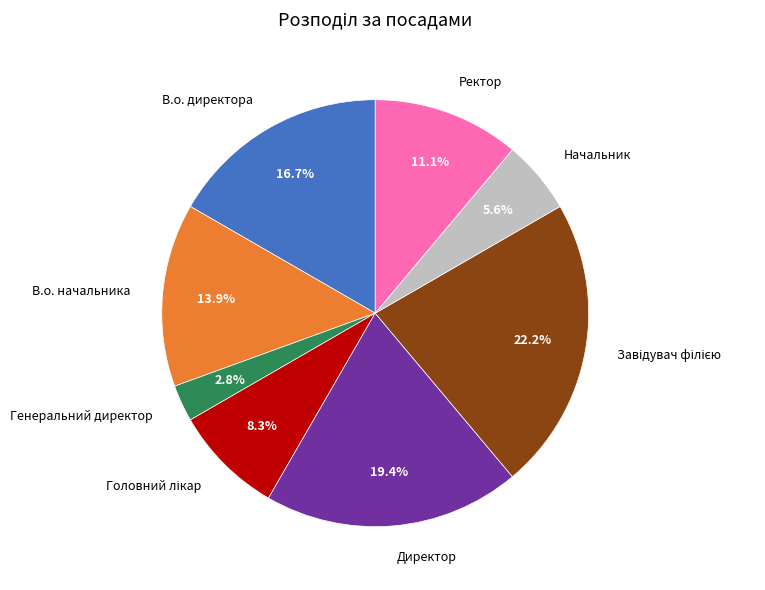

The Директор slice represents 6% of the pie. True or false?

False